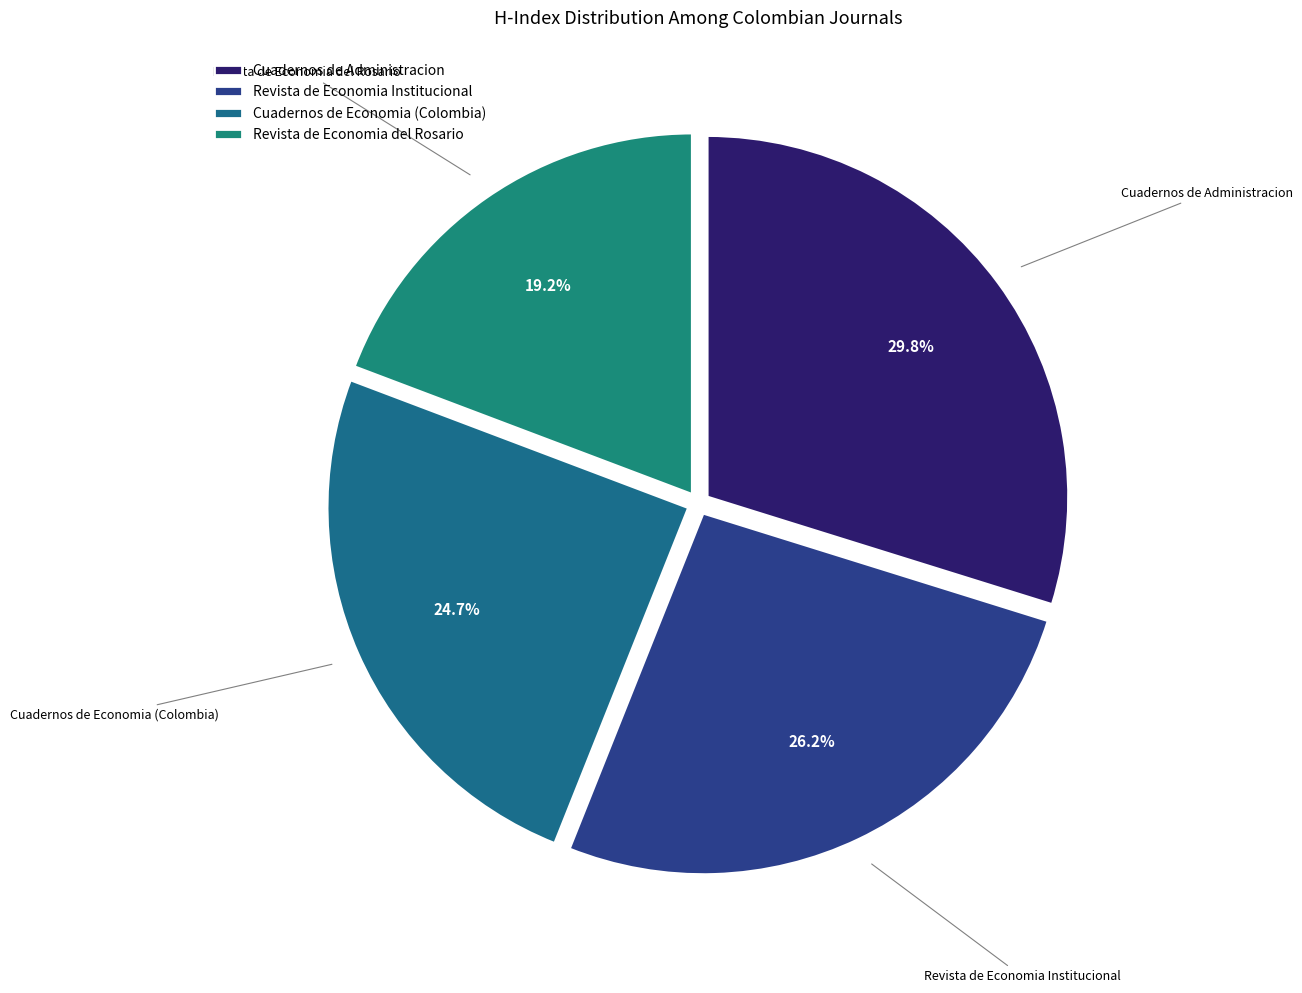

Is it true that Revista de Economia Institucional is 26% of the pie?

True